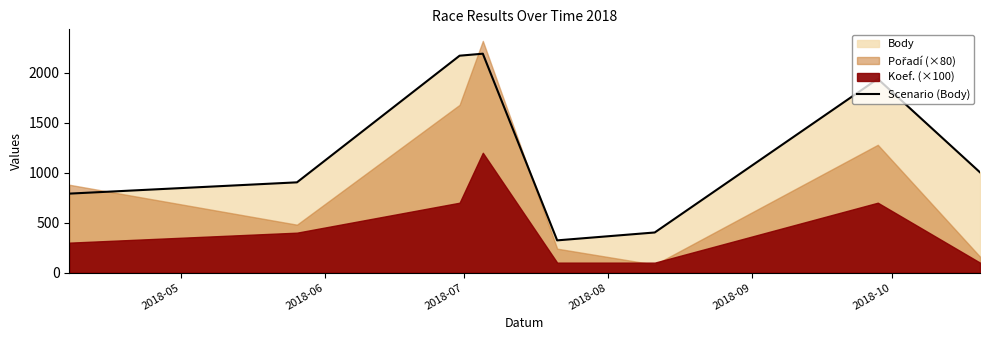

Reading left to right, list all the values displayed in this chart.

791	904	2172	2192	323	402	1940	1004